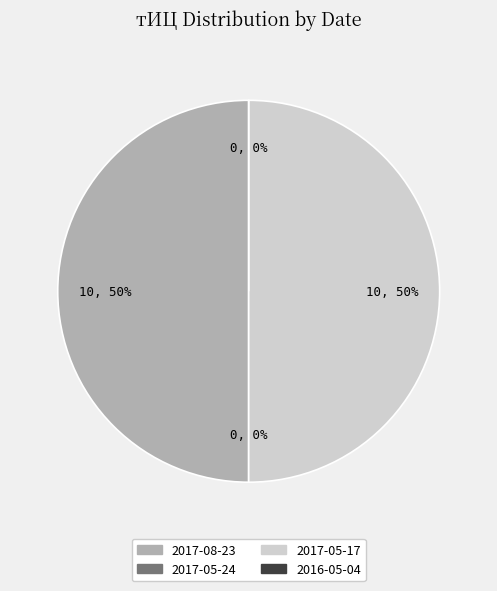

How many slices are in this pie chart?

4